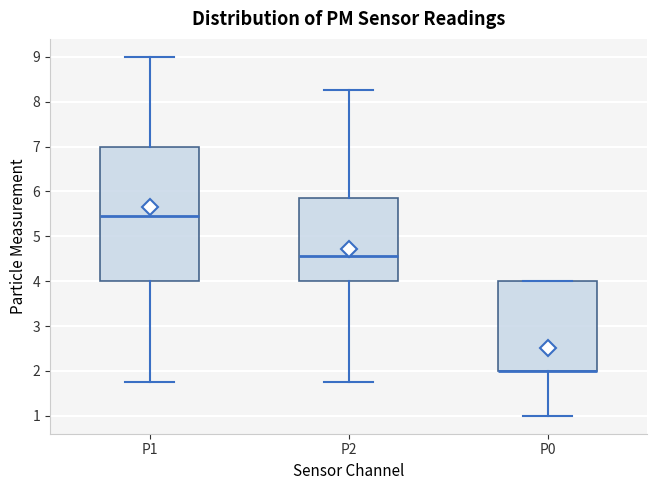

Reading left to right, transcribe this box plot: for each box, give where its median line is, the range the box spans, and where its two whiskers end, as read against the y-axis. The values are not printed on the chart, so give them approximately, as read against the axis.

P1: median 5.5, box 4.0 to 7.0, whiskers 1.8 to 9.0
P2: median 4.6, box 4.0 to 5.9, whiskers 1.8 to 8.3
P0: median 2.0 (drawn on the box's lower edge), box 2.0 to 4.0, whiskers 1.0 to 4.0